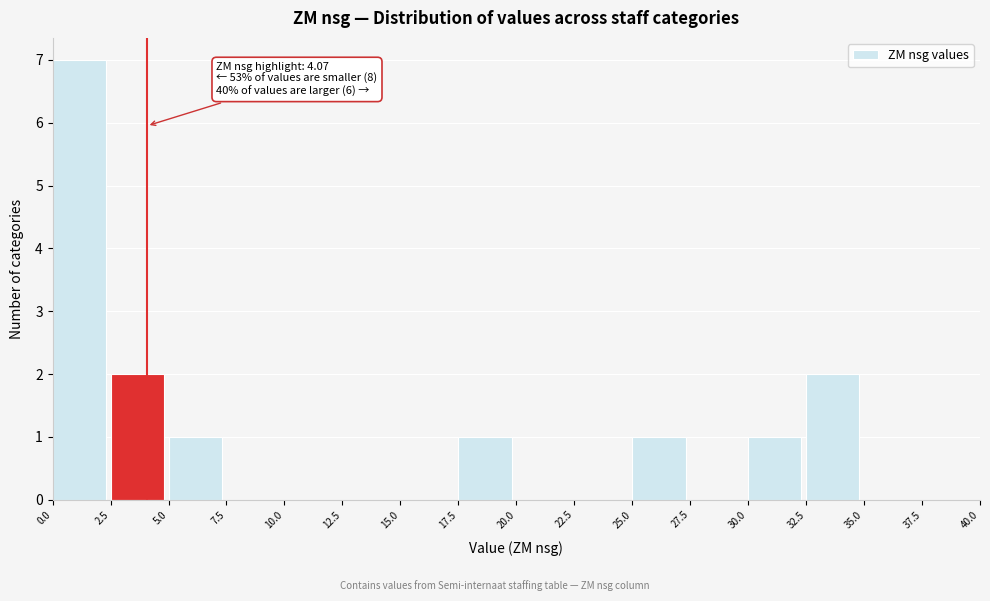

Which range on the x-axis has the tallest bar?

0.0 to 2.5